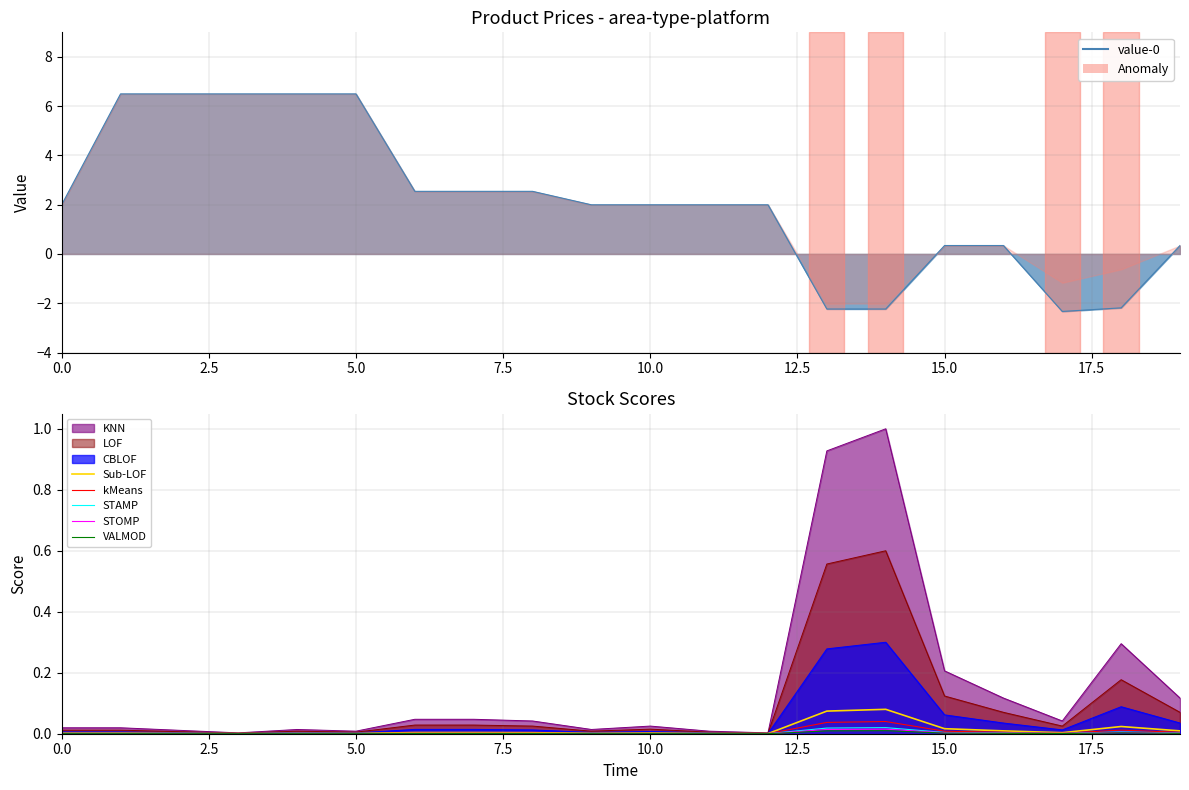

The STOMP series shows 0.0 at 18. True or false?

True